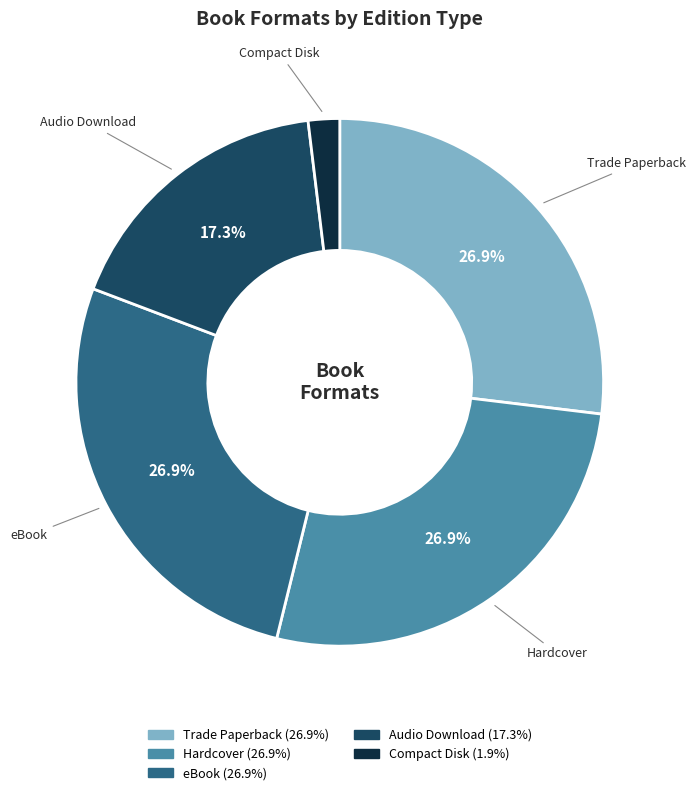

Which category has the smallest portion of the pie?

Compact Disk